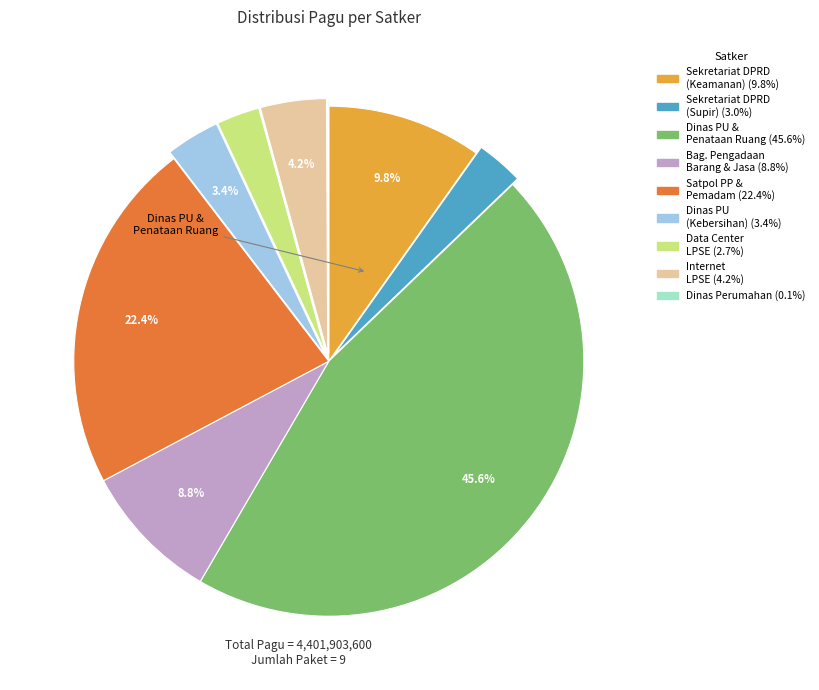

Is there any slice that represents more than half of the pie?

No